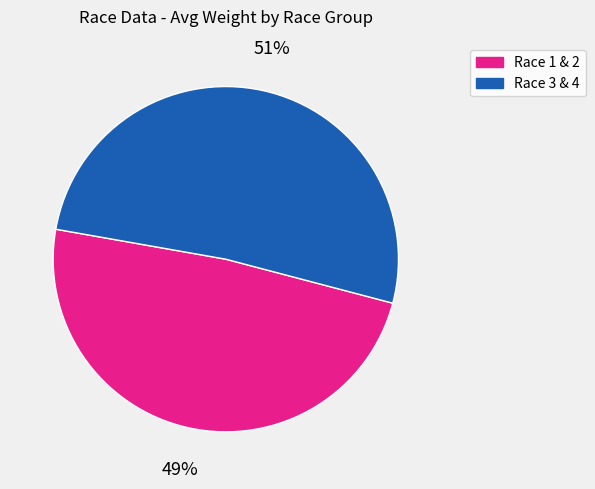

What is the largest slice in the pie chart?

Race 3 & 4